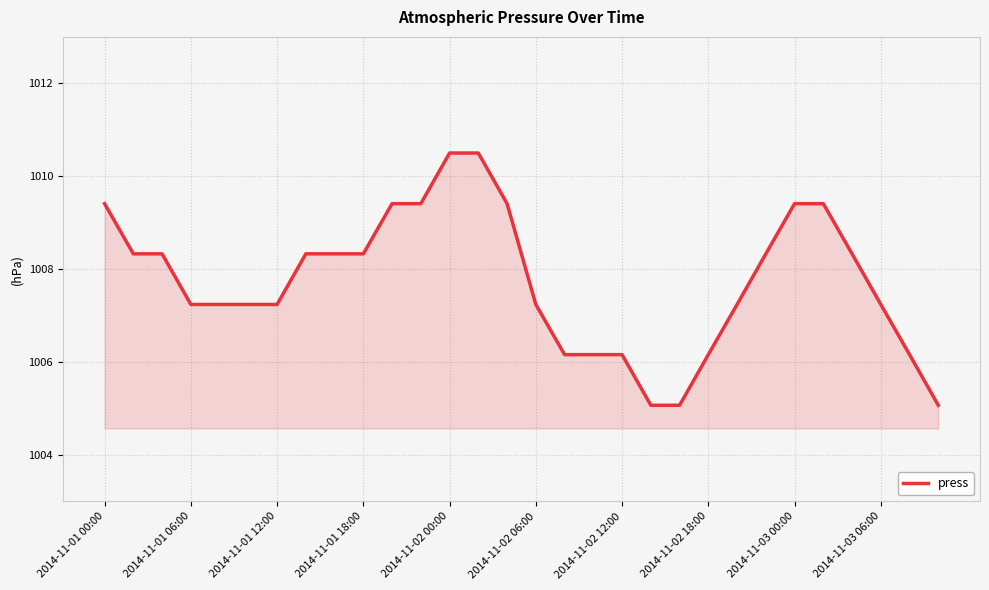

How many categories are shown in the chart?

30